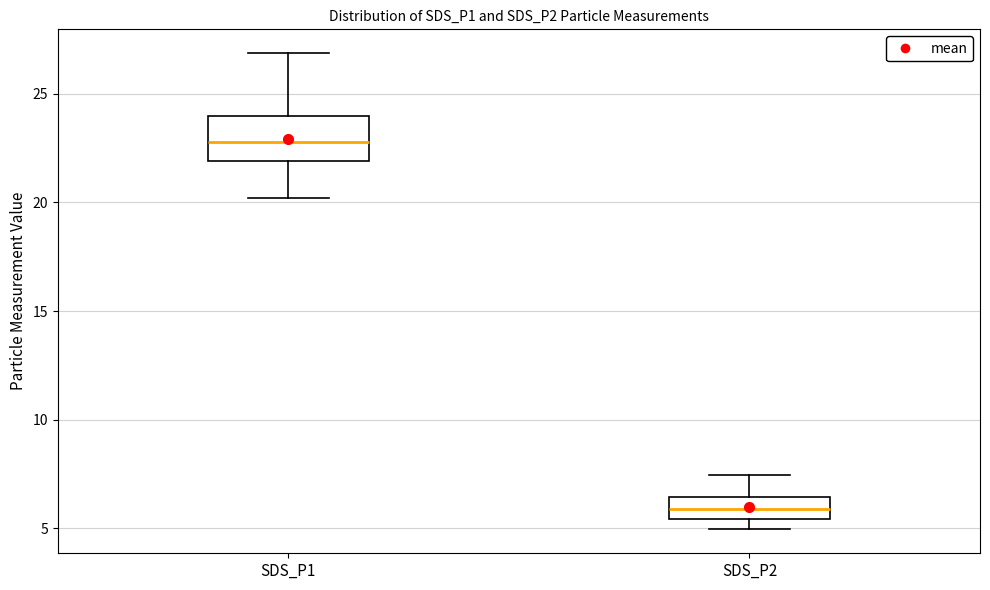

Reading left to right, read every box against the y-axis: the position of its median line, the range the box covers, and the ends of its whiskers. The values are not printed on the chart, so give them approximately, as read against the axis.

SDS_P1: median 23.0, box 22.0 to 24.0, whiskers 20.0 to 27.0
SDS_P2: median 6.0, box 5.5 to 6.5, whiskers 5.0 to 7.5